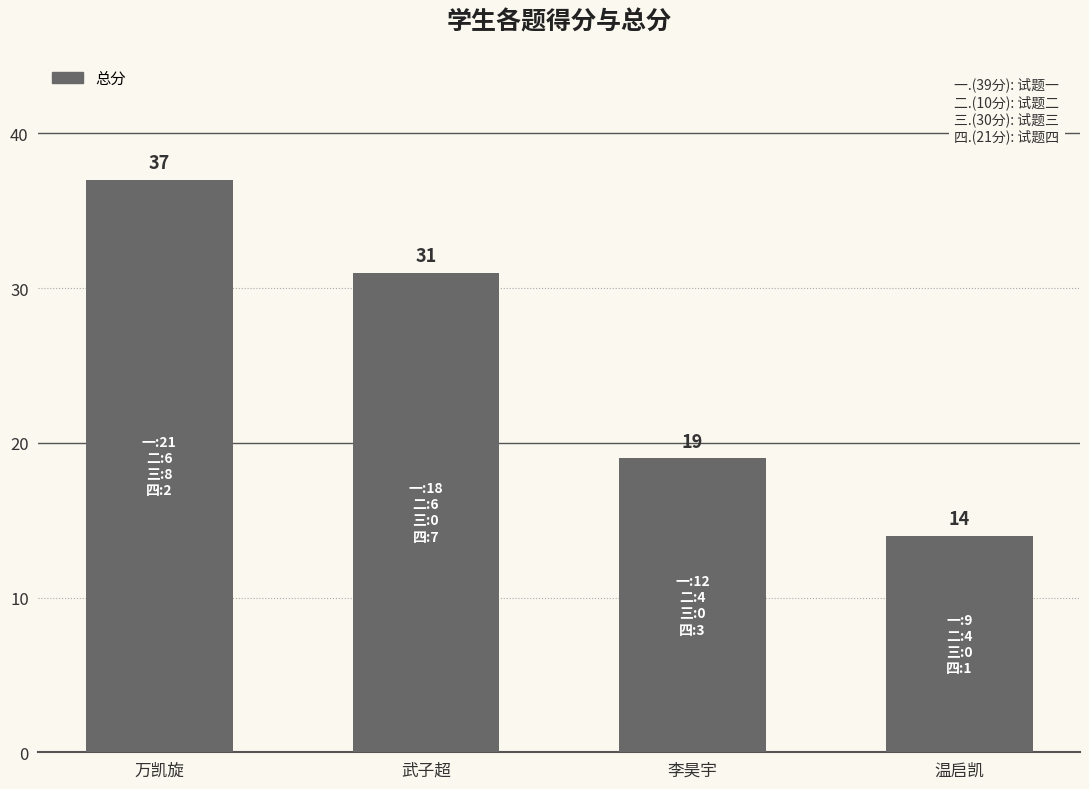

What is the difference between the second highest and second lowest values?

12